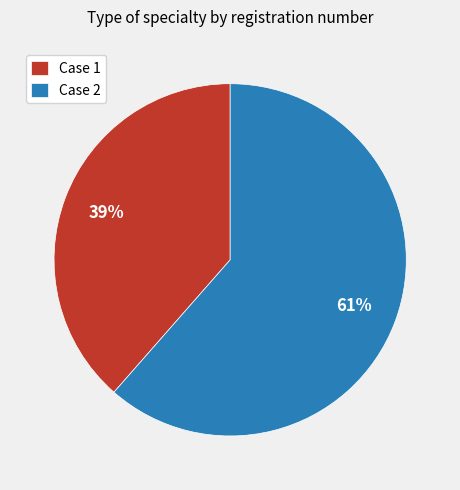

Is the sum of Case 1 and Case 2 greater than half?

Yes